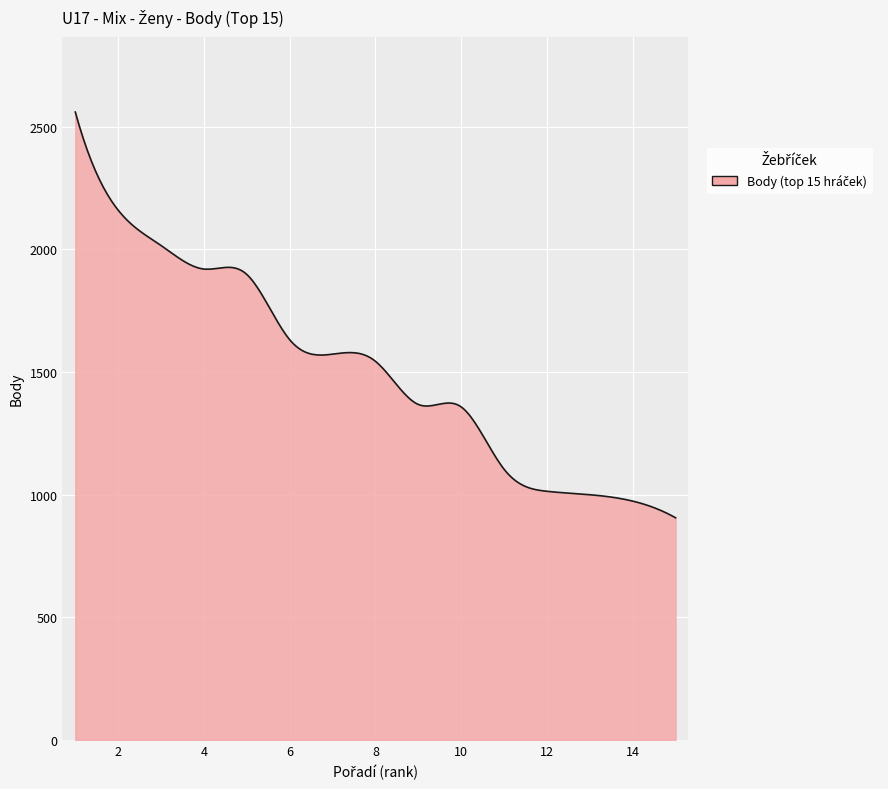

What is the difference between the maximum and minimum values?

1654.0